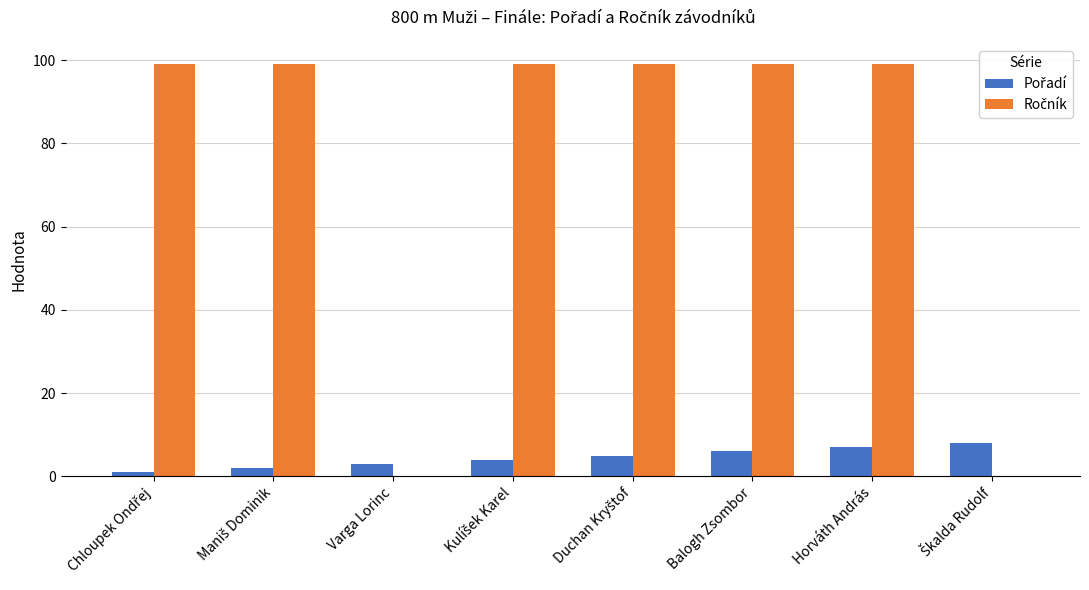

What is the label of the 3rd bar from the right?

Balogh Zsombor